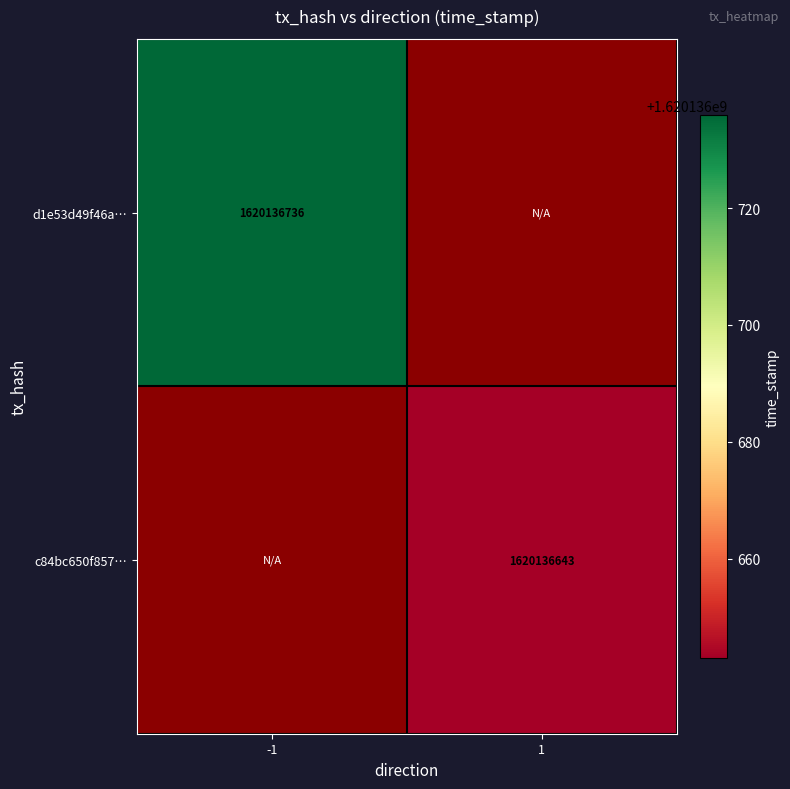

At 1, list the series in order from largest to smallest.

c84bc650f857f52478457b00ae4d03c0de6a8e0, d1e53d49f46a39be1b11892ac32fc906bec4987